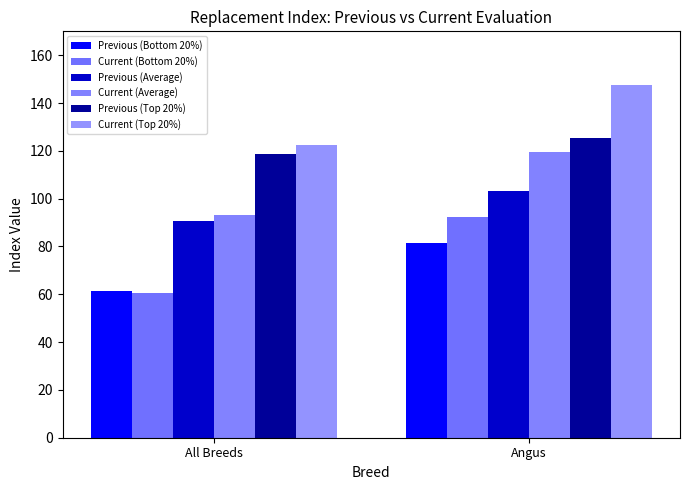

Reading left to right, what are all the values shown in this chart?

Previous (Bottom 20%): All Breeds=61.5	Angus=81.5
Current (Bottom 20%): All Breeds=60.5	Angus=92.5
Previous (Average): All Breeds=90.7	Angus=103.4
Current (Average): All Breeds=93.1	Angus=119.4
Previous (Top 20%): All Breeds=118.5	Angus=125.5
Current (Top 20%): All Breeds=122.5	Angus=147.5